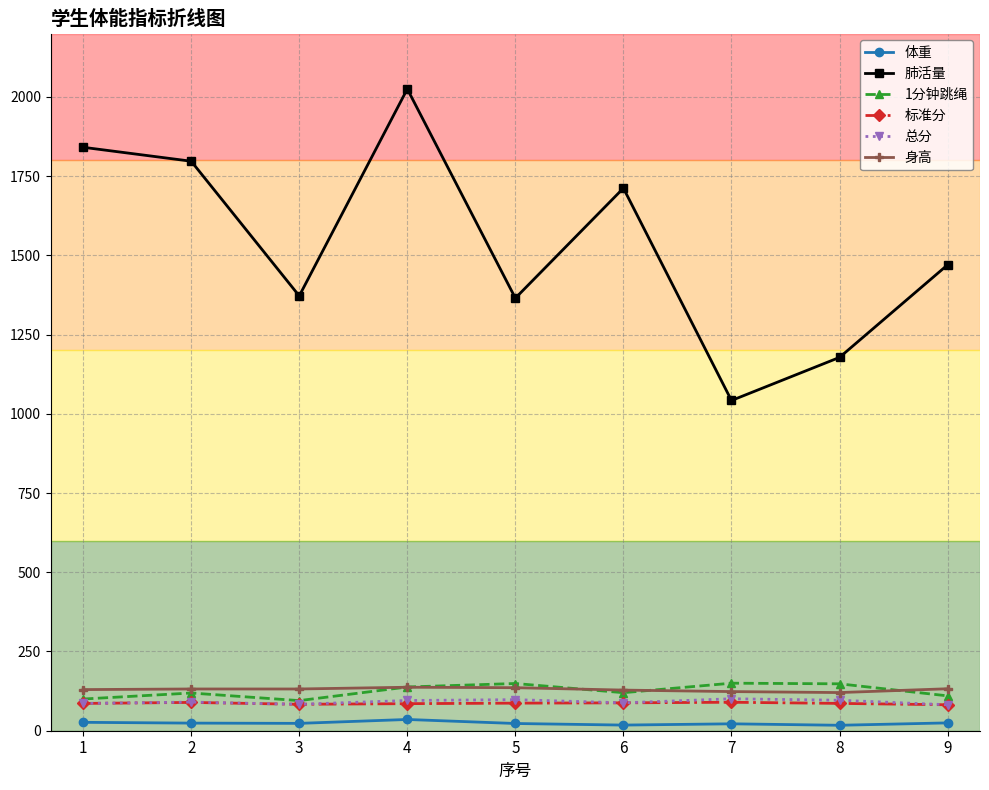

Does the chart display data point markers on the line(s)?

Yes